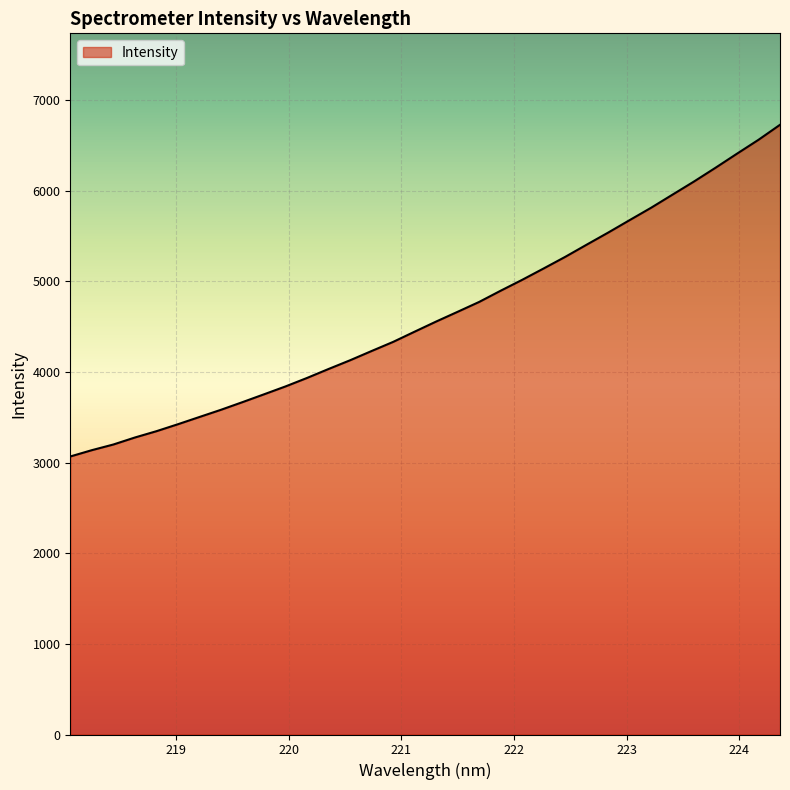

What is the minimum value shown in the chart?

3067.2